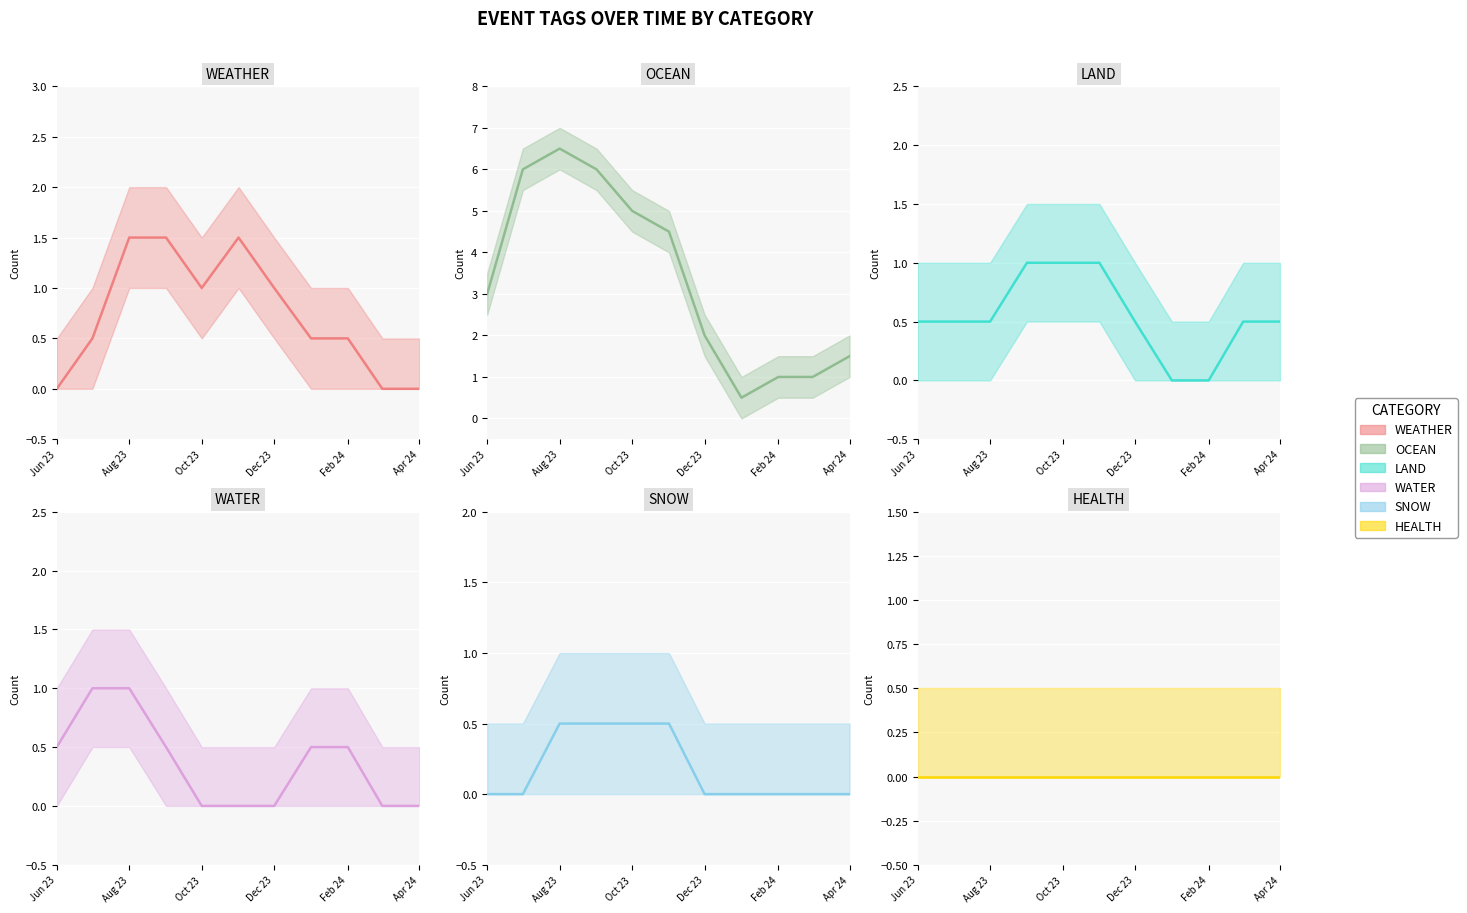

True or false: SNOW and WATER intersect in this chart.

False